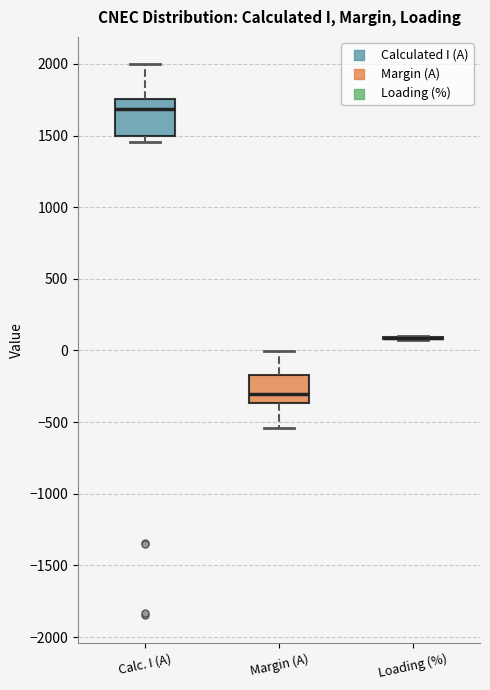

Which box is the tallest, from its lower edge to its upper edge?

Calc. I (A)